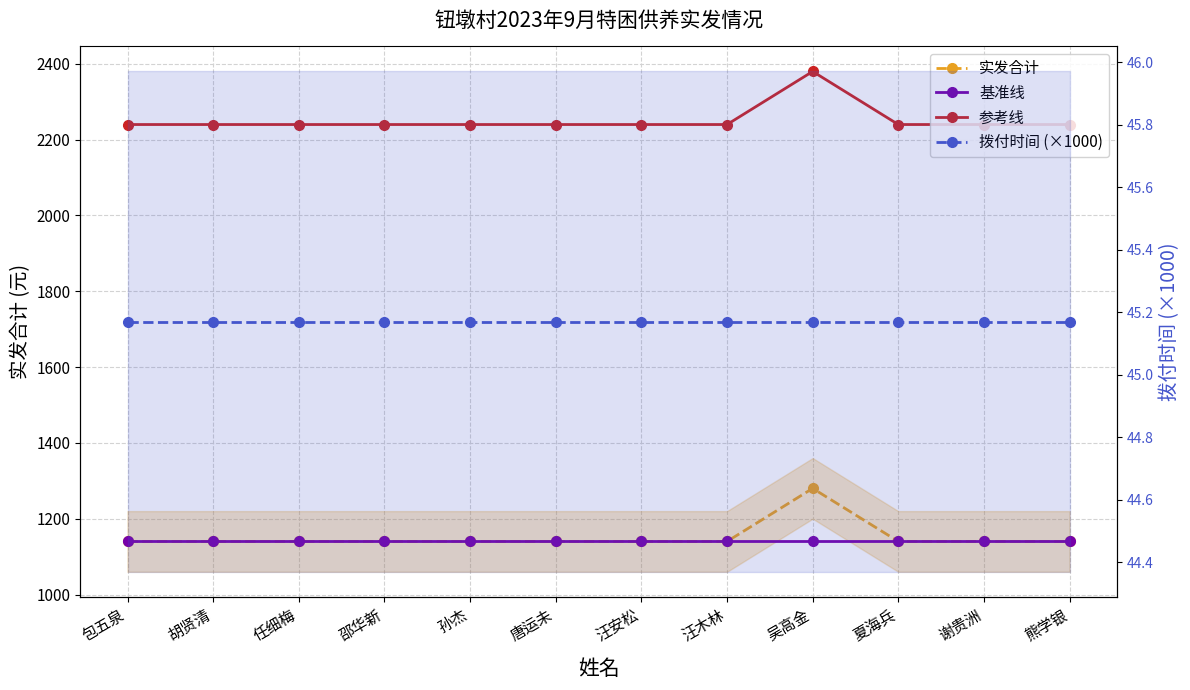

Which series changed the most between 唐运未 and 熊学银?

实发合计